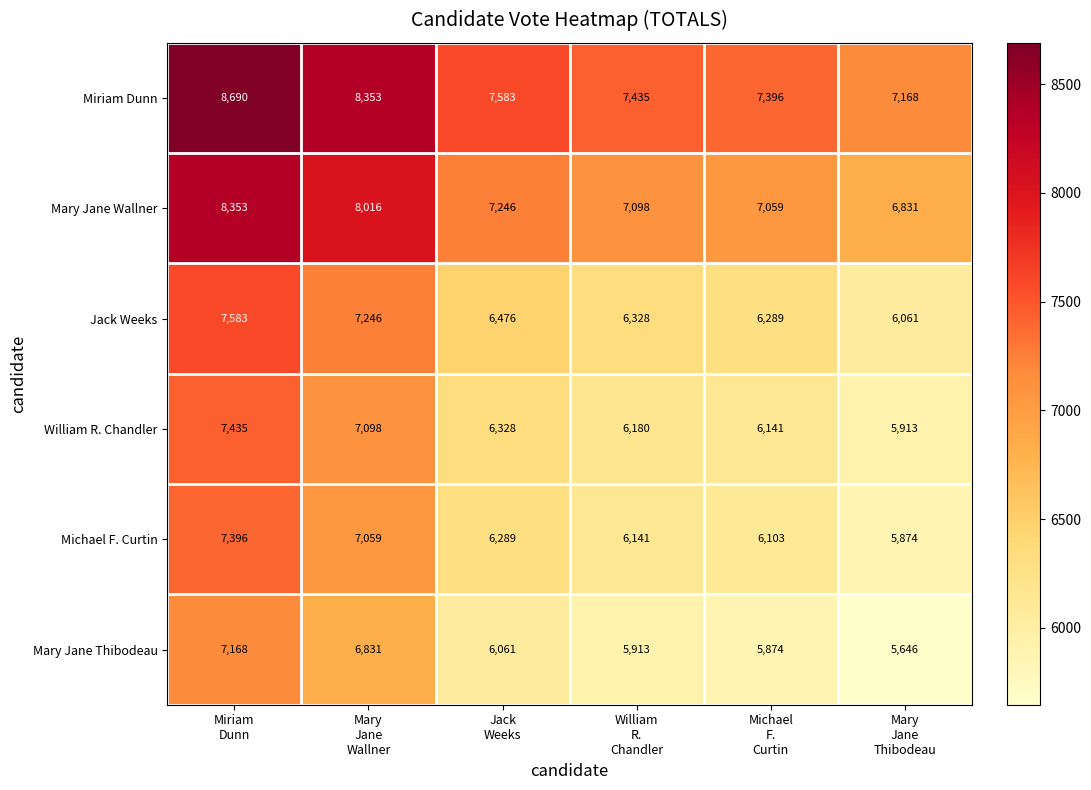

What is the maximum value for Mary Jane Thibodeau?

7168